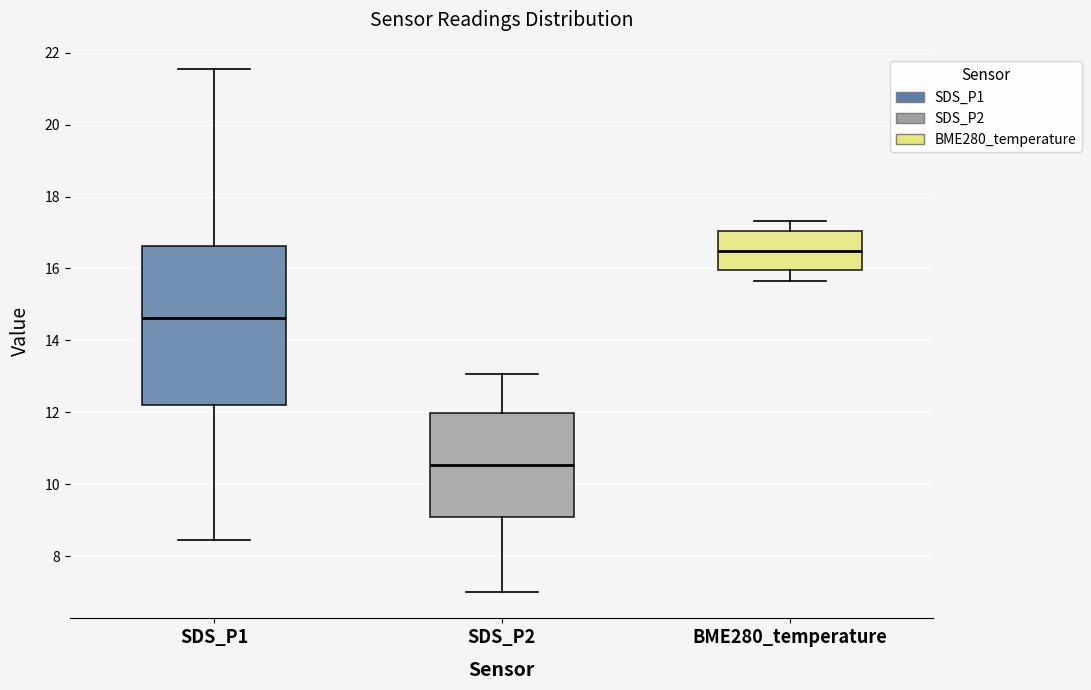

Reading left to right, read every box against the y-axis: the position of its median line, the range the box covers, and the ends of its whiskers. The values are not printed on the chart, so give them approximately, as read against the axis.

SDS_P1: median 14.6, box 12.2 to 16.6, whiskers 8.4 to 21.6
SDS_P2: median 10.6, box 9.2 to 12.0, whiskers 7.0 to 13.0
BME280_temperature: median 16.4, box 16.0 to 17.0, whiskers 15.6 to 17.4